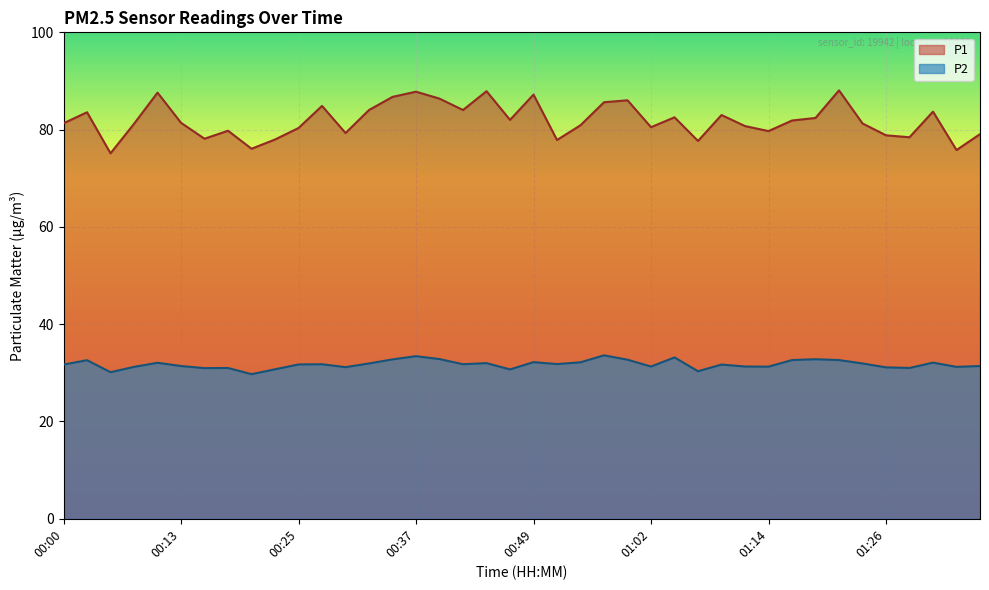

How many lines are shown in the chart?

2